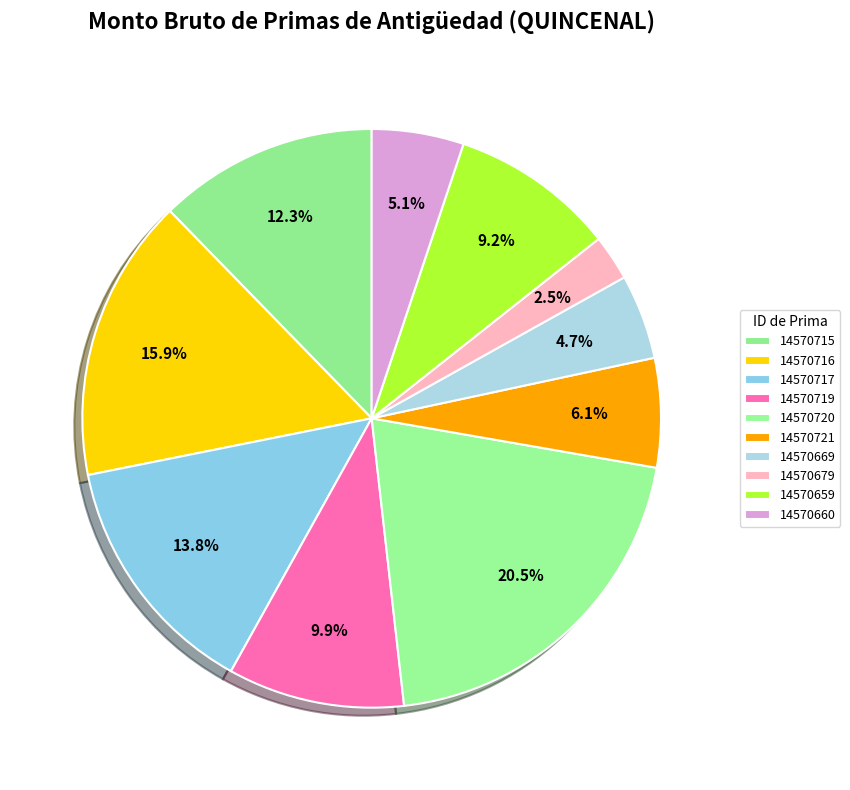

To the nearest percent, what is the combined percentage of 14570720 and 14570660?

26%